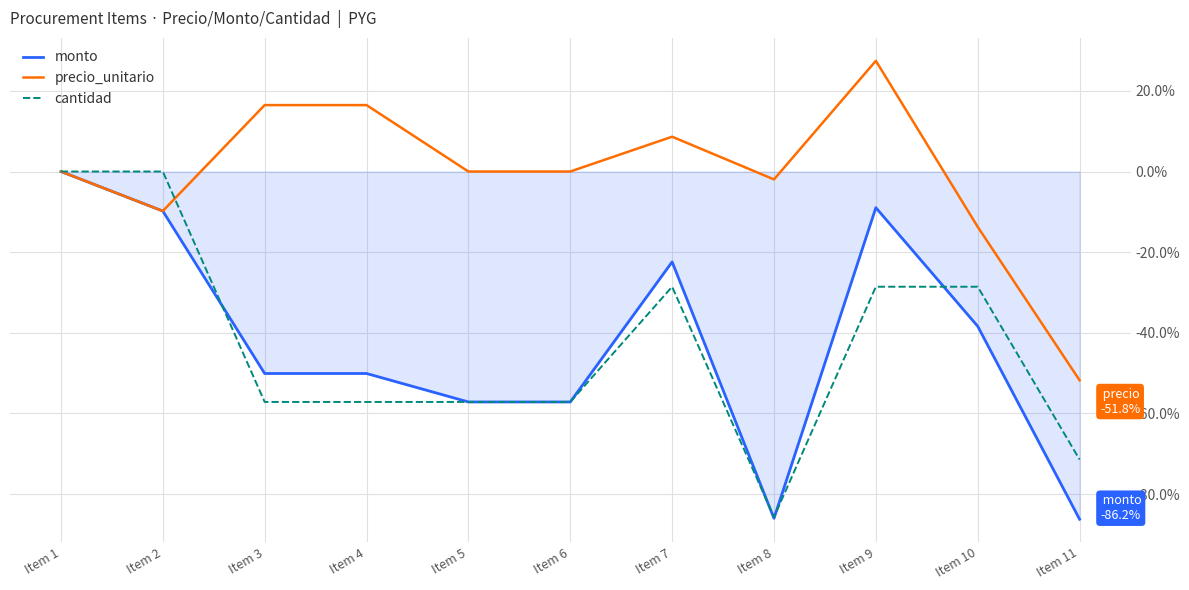

What is the difference between the highest and lowest values at Item 4?

73.6